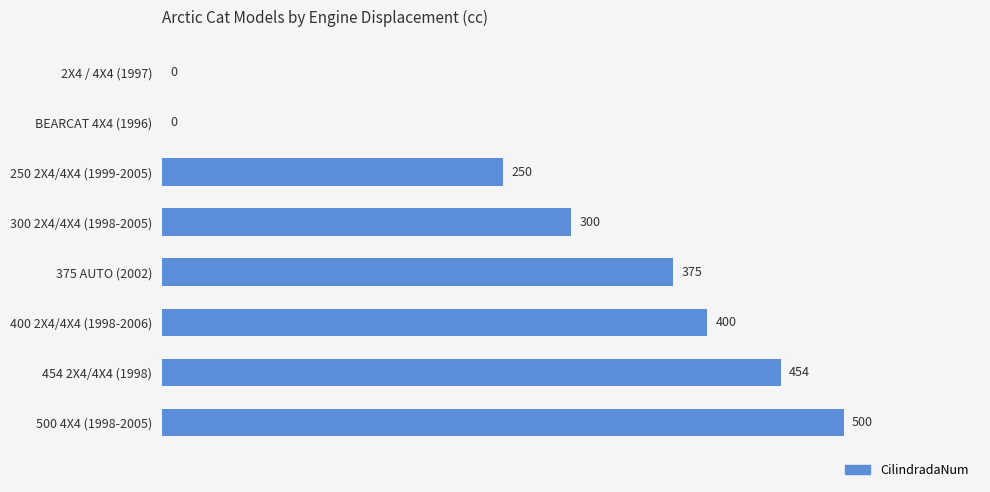

Which label corresponds to the largest value in the chart?

500 4X4 (1998-2005)